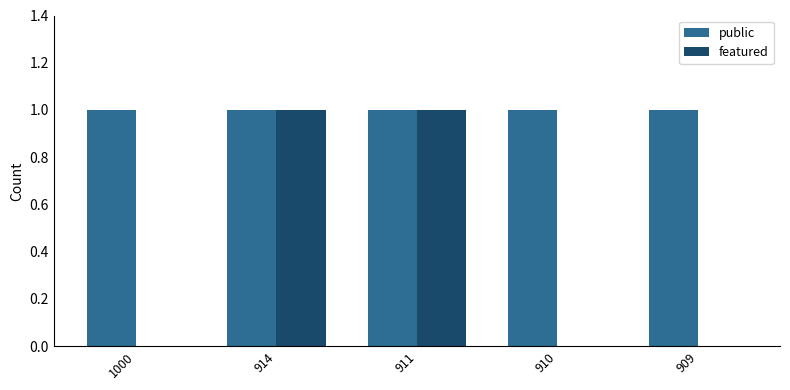

Which series changed the most between 911 and 909?

featured